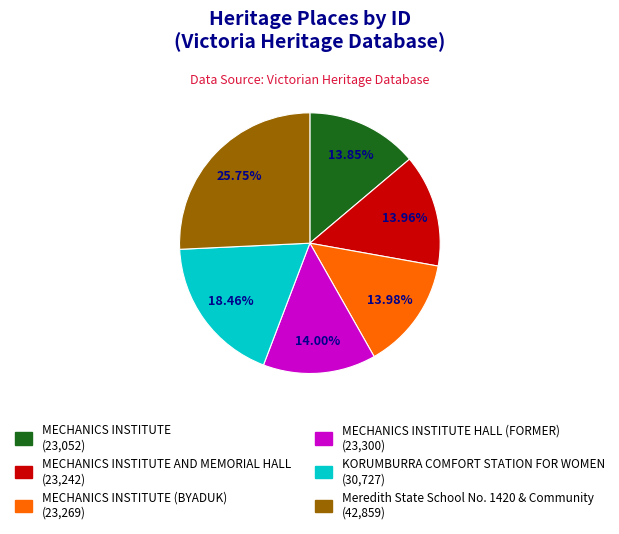

Does any single category account for the majority?

No